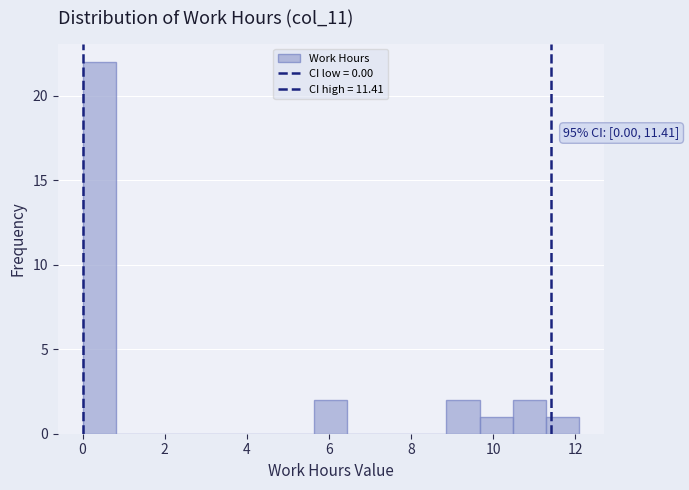

Over which range of the x-axis is the bar tallest?

0.0 to 0.8